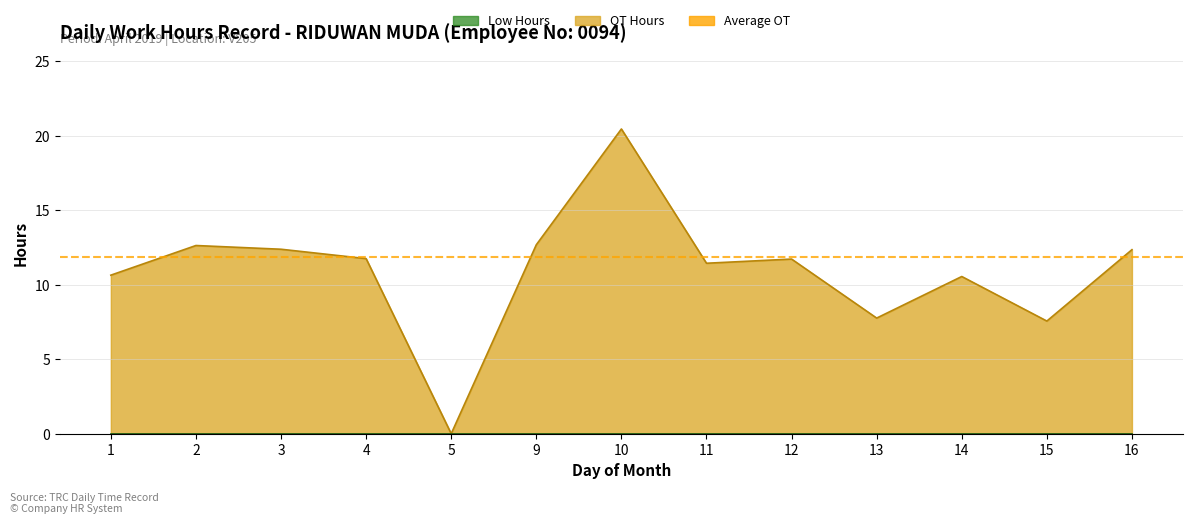

Reading right to left, what are all the values shown in this chart?

12.3	7.6	10.6	7.8	11.7	11.4	20.4	12.7	0.0	11.8	12.4	12.6	10.6